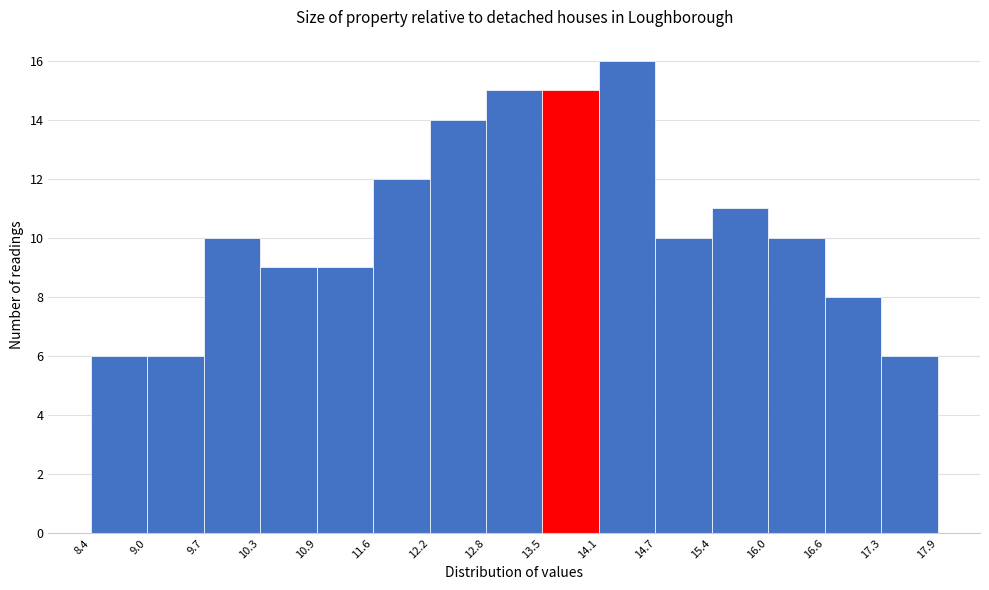

Which range on the x-axis has the tallest bar?

14.1 to 14.7